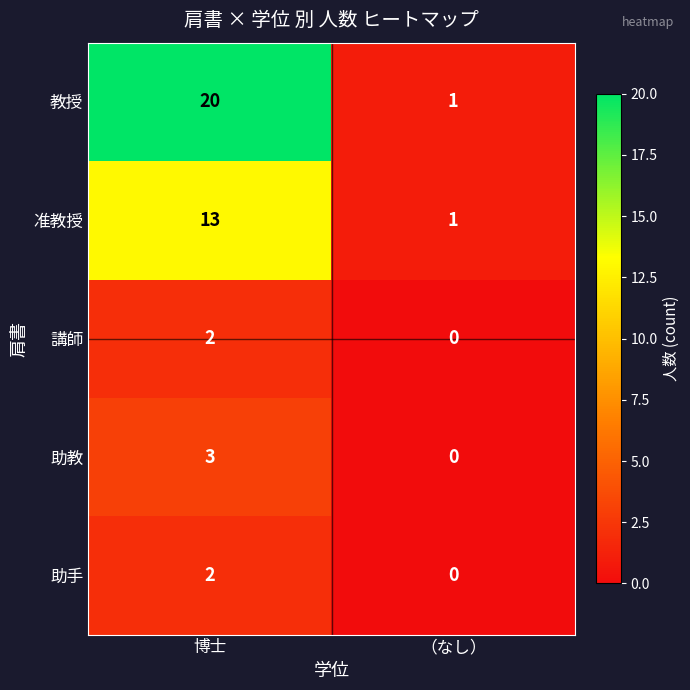

At how many categories does at least one series exceed 14?

1